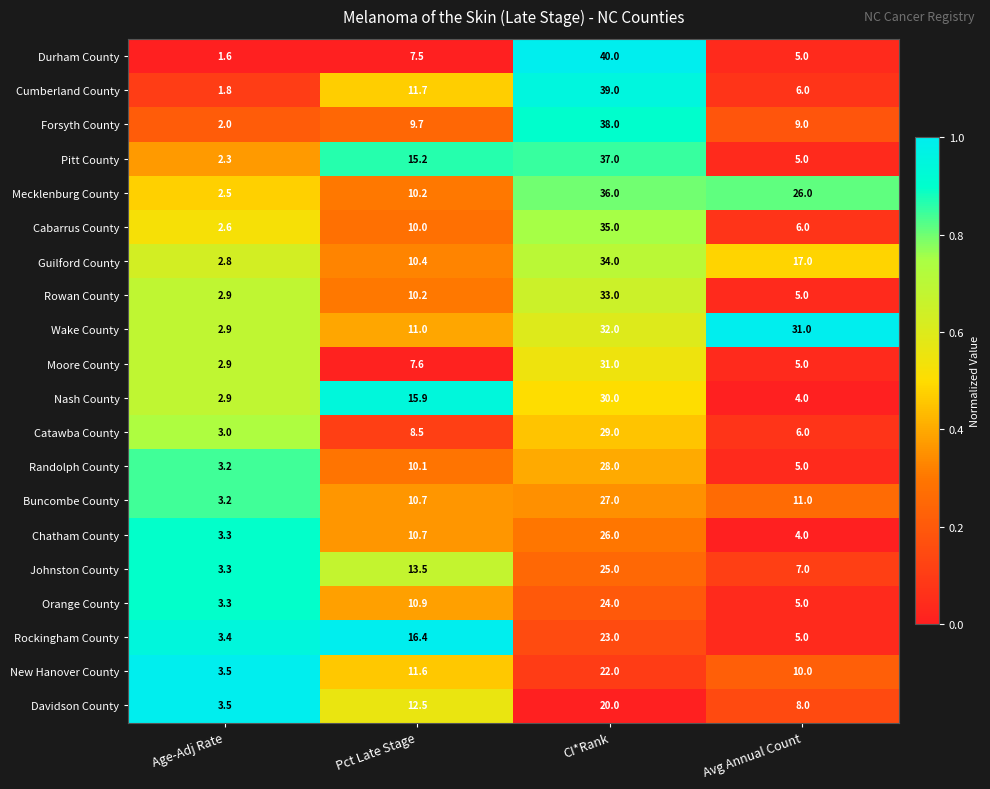

List the labels in order of Buncombe County value, largest first.

CI*Rank, Avg Annual Count, Pct Late Stage, Age-Adj Rate